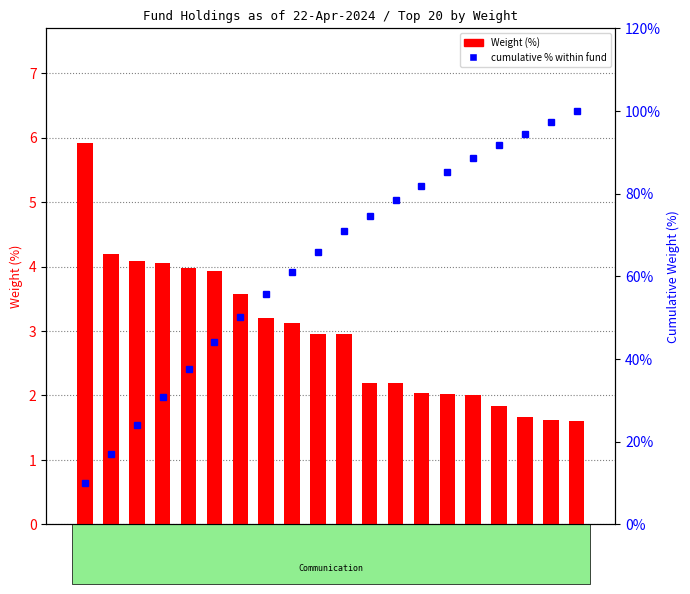

The cumulative % within fund series shows 81.8 at ORI. True or false?

True